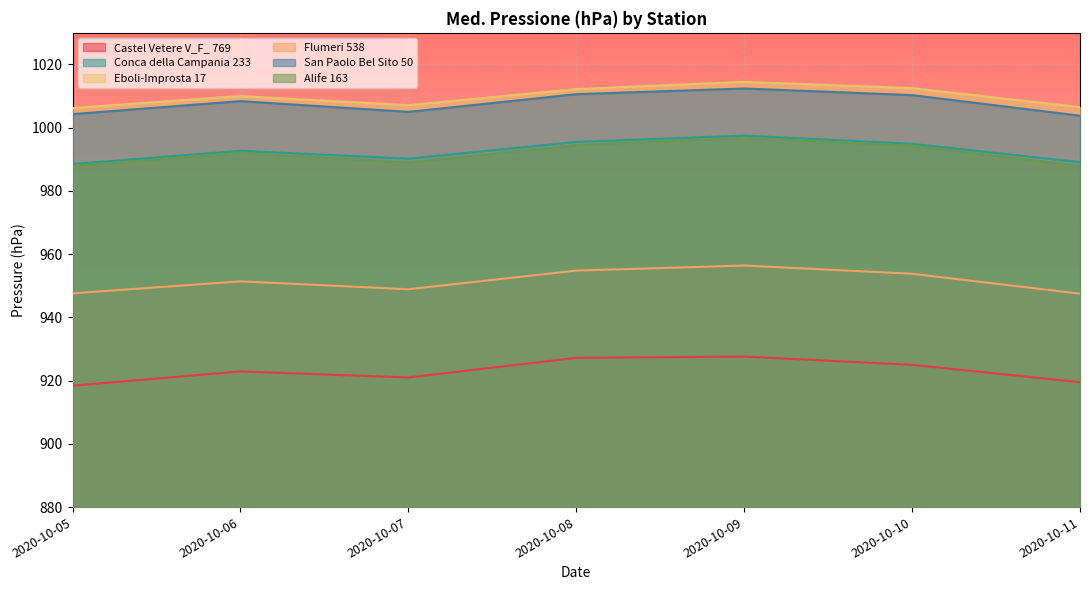

The Conca della Campania 233 series shows 992.7 at 2020-10-06. True or false?

True